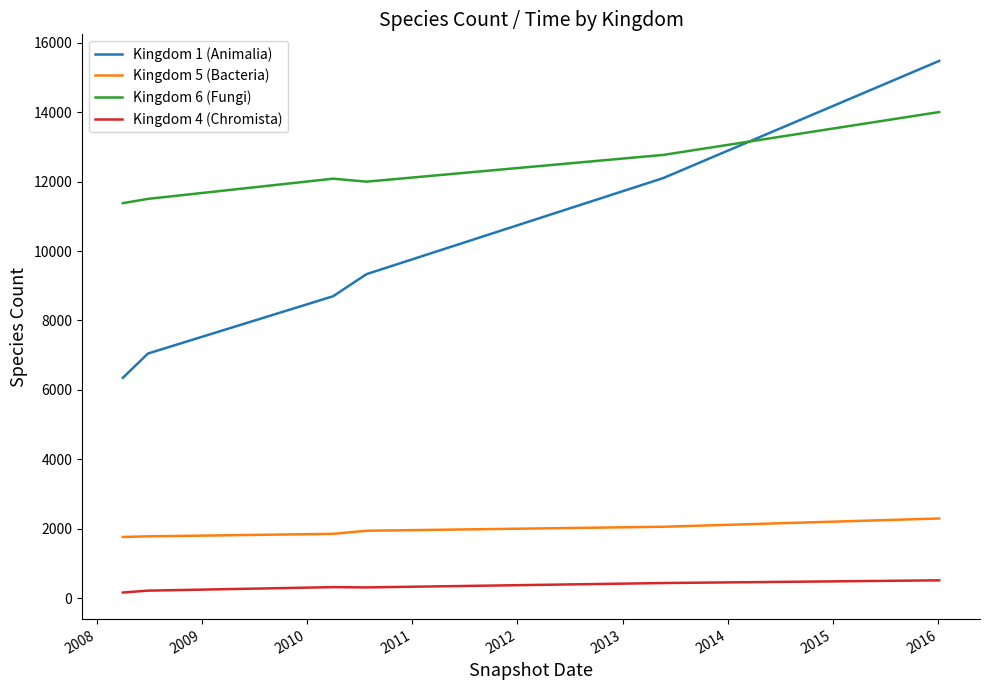

Which series has the largest total across all categories?

Kingdom 6 (Fungi)